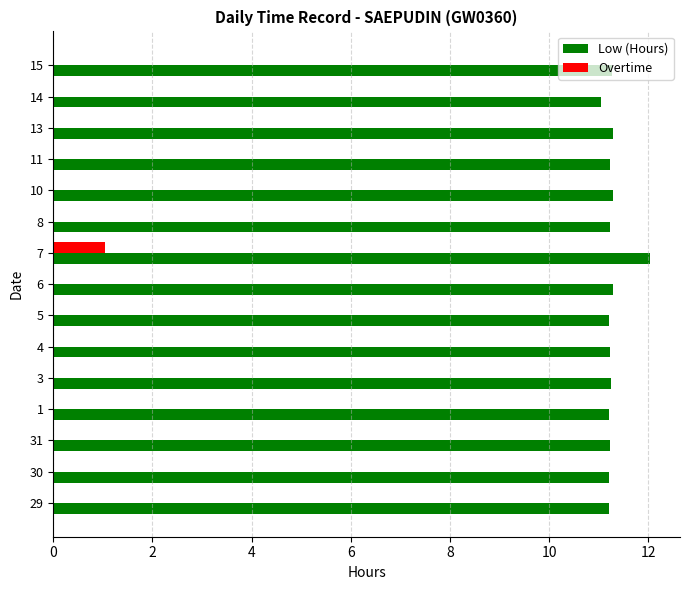

What is the total value across all series at 10?

11.3